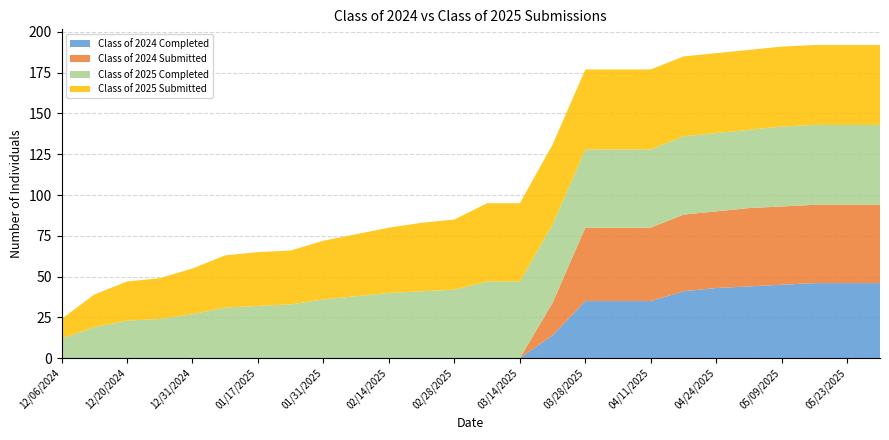

Reading right to left, extract all data points from this chart.

Class of 2024 Completed: 05/30/2025=46	05/23/2025=46	05/16/2025=46	05/09/2025=45	05/02/2025=44	04/24/2025=43	04/18/2025=41	04/11/2025=35	04/04/2025=35	03/28/2025=35	03/21/2025=14	03/14/2025=0	03/07/2025=0	02/28/2025=0	02/21/2025=0	02/14/2025=0	02/07/2025=0	01/31/2025=0	01/24/2025=0	01/17/2025=0	01/10/2025=0	12/31/2024=0	12/27/2024=0	12/20/2024=0	12/13/2024=0	12/06/2024=0
Class of 2024 Submitted: 05/30/2025=48	05/23/2025=48	05/16/2025=48	05/09/2025=48	05/02/2025=48	04/24/2025=47	04/18/2025=47	04/11/2025=45	04/04/2025=45	03/28/2025=45	03/21/2025=20	03/14/2025=0	03/07/2025=0	02/28/2025=0	02/21/2025=0	02/14/2025=0	02/07/2025=0	01/31/2025=0	01/24/2025=0	01/17/2025=0	01/10/2025=0	12/31/2024=0	12/27/2024=0	12/20/2024=0	12/13/2024=0	12/06/2024=0
Class of 2025 Completed: 05/30/2025=49	05/23/2025=49	05/16/2025=49	05/09/2025=49	05/02/2025=48	04/24/2025=48	04/18/2025=48	04/11/2025=48	04/04/2025=48	03/28/2025=48	03/21/2025=48	03/14/2025=47	03/07/2025=47	02/28/2025=42	02/21/2025=41	02/14/2025=40	02/07/2025=38	01/31/2025=36	01/24/2025=33	01/17/2025=32	01/10/2025=31	12/31/2024=27	12/27/2024=24	12/20/2024=23	12/13/2024=19	12/06/2024=12
Class of 2025 Submitted: 05/30/2025=49	05/23/2025=49	05/16/2025=49	05/09/2025=49	05/02/2025=49	04/24/2025=49	04/18/2025=49	04/11/2025=49	04/04/2025=49	03/28/2025=49	03/21/2025=49	03/14/2025=48	03/07/2025=48	02/28/2025=43	02/21/2025=42	02/14/2025=40	02/07/2025=38	01/31/2025=36	01/24/2025=33	01/17/2025=33	01/10/2025=32	12/31/2024=28	12/27/2024=25	12/20/2024=24	12/13/2024=20	12/06/2024=12